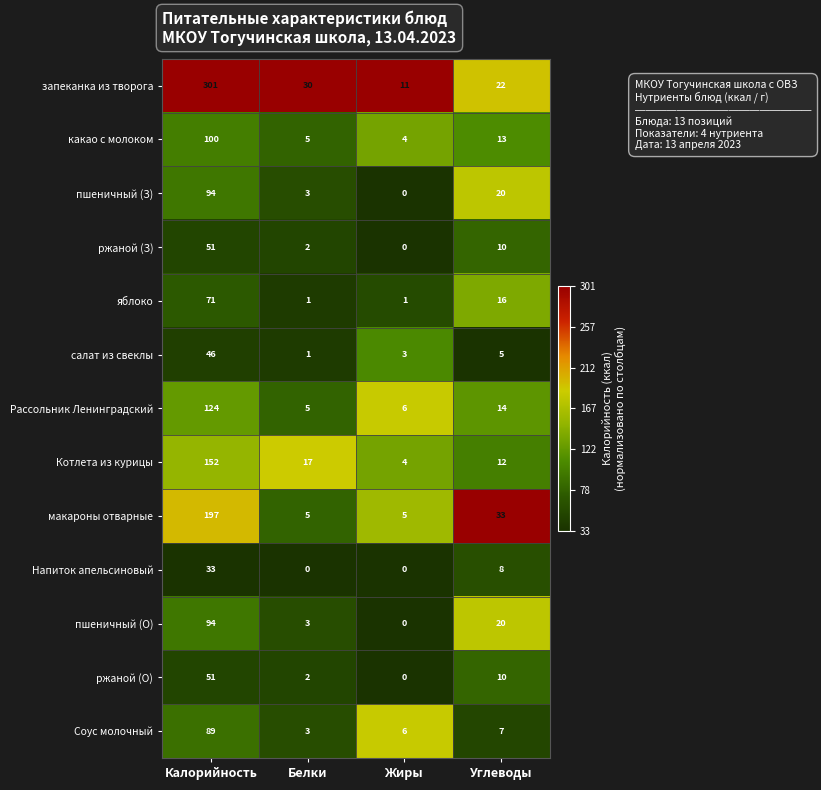

Rank the categories by какао с молоком value from lowest to highest.

Жиры, Белки, Углеводы, Калорийность